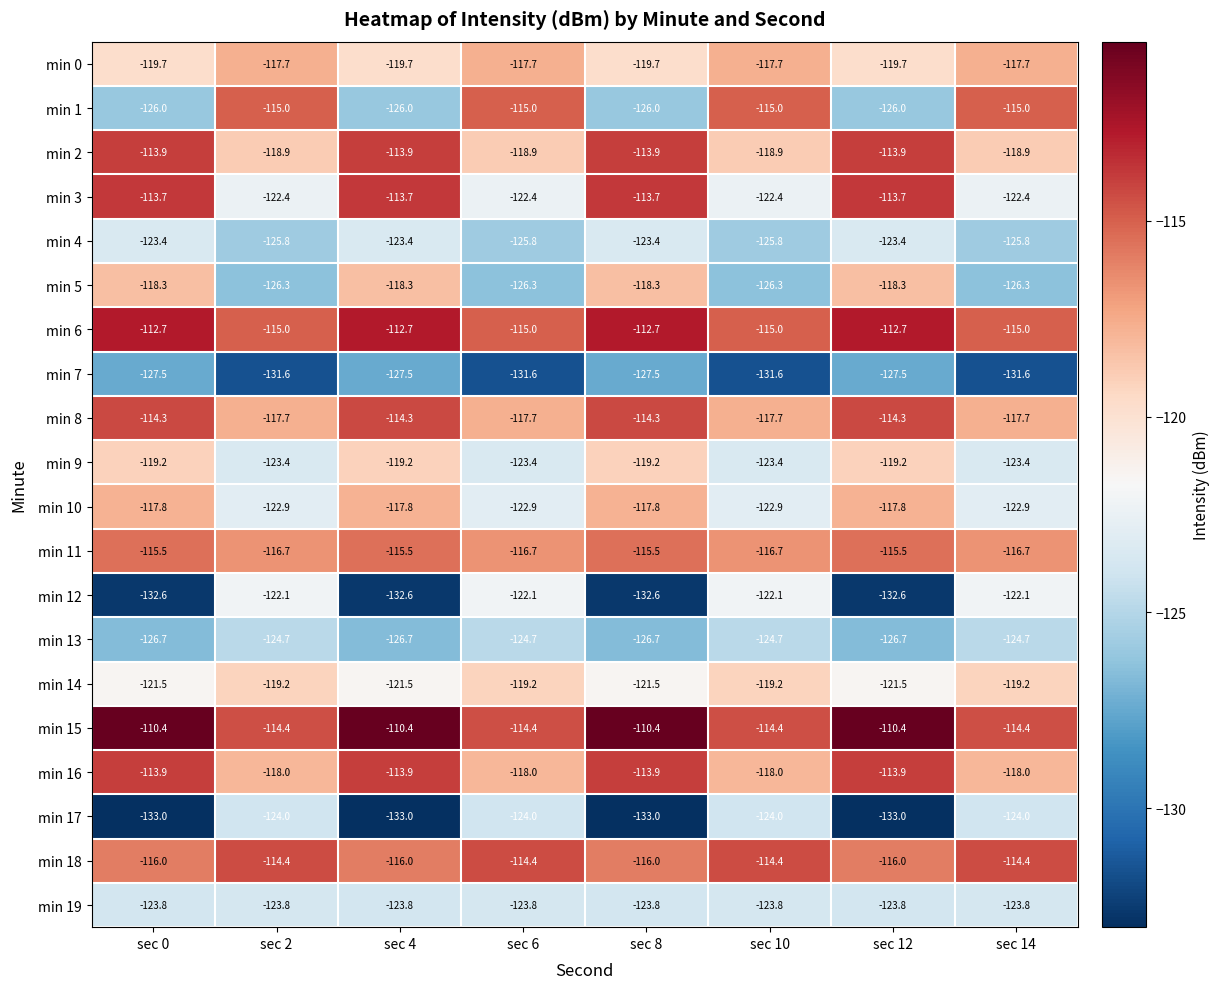

What is the spread (max minus min) of values at sec 0?

22.6